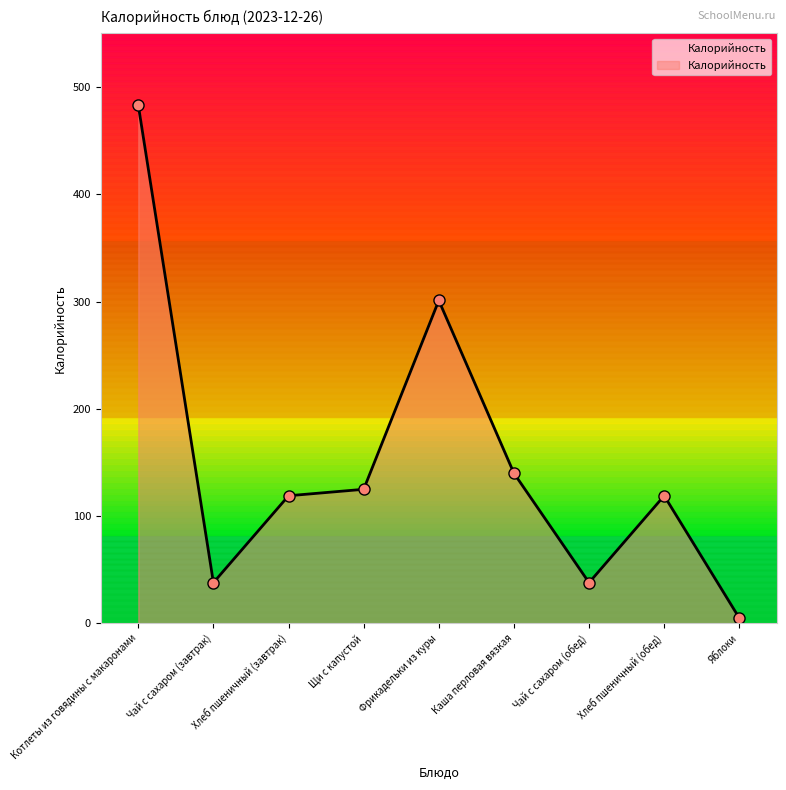

What is the sum of all values?

1368